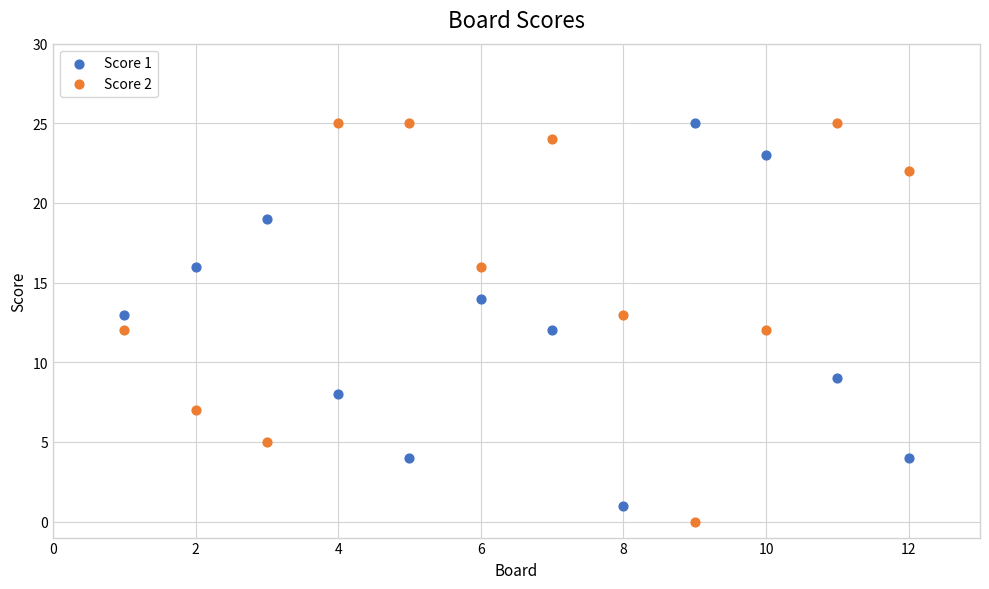

Which series has the largest Y range (max minus min)?

Score 2